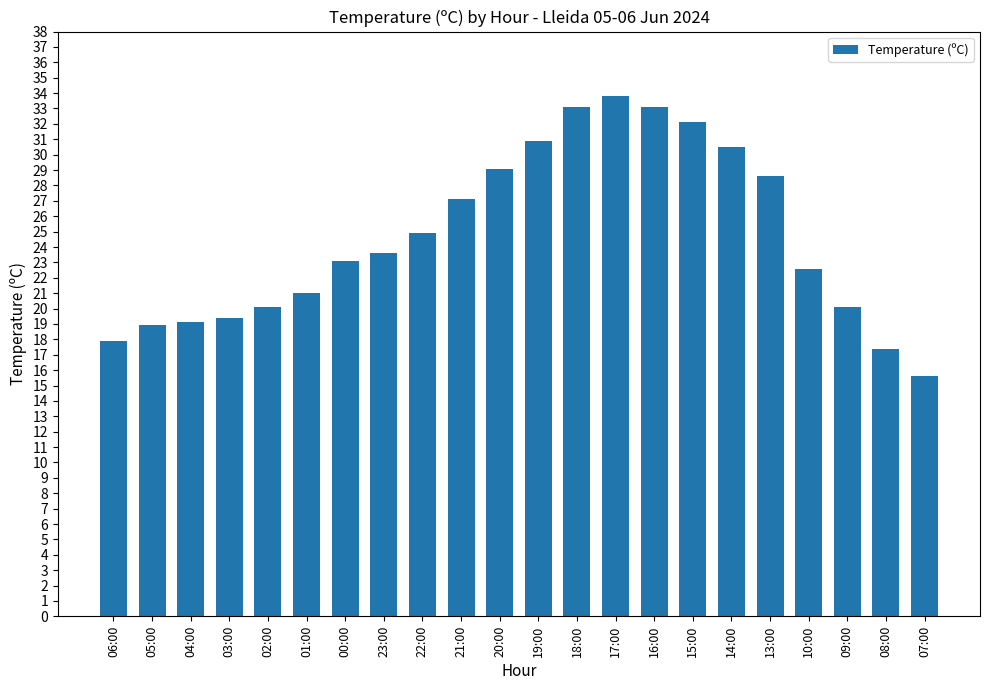

True or false: the data shows 25.4 at 04:00.

False